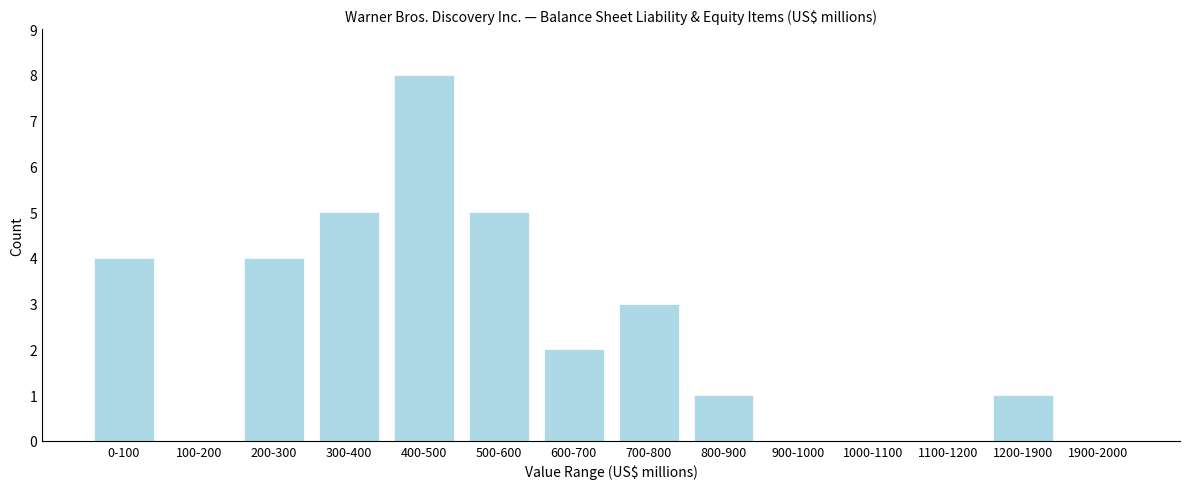

Reading left to right, list all the values displayed in this chart.

0-100=4	100-200=0	200-300=4	300-400=5	400-500=8	500-600=5	600-700=2	700-800=3	800-900=1	900-1000=0	1000-1100=0	1100-1200=0	1200-1900=1	1900-2000=0